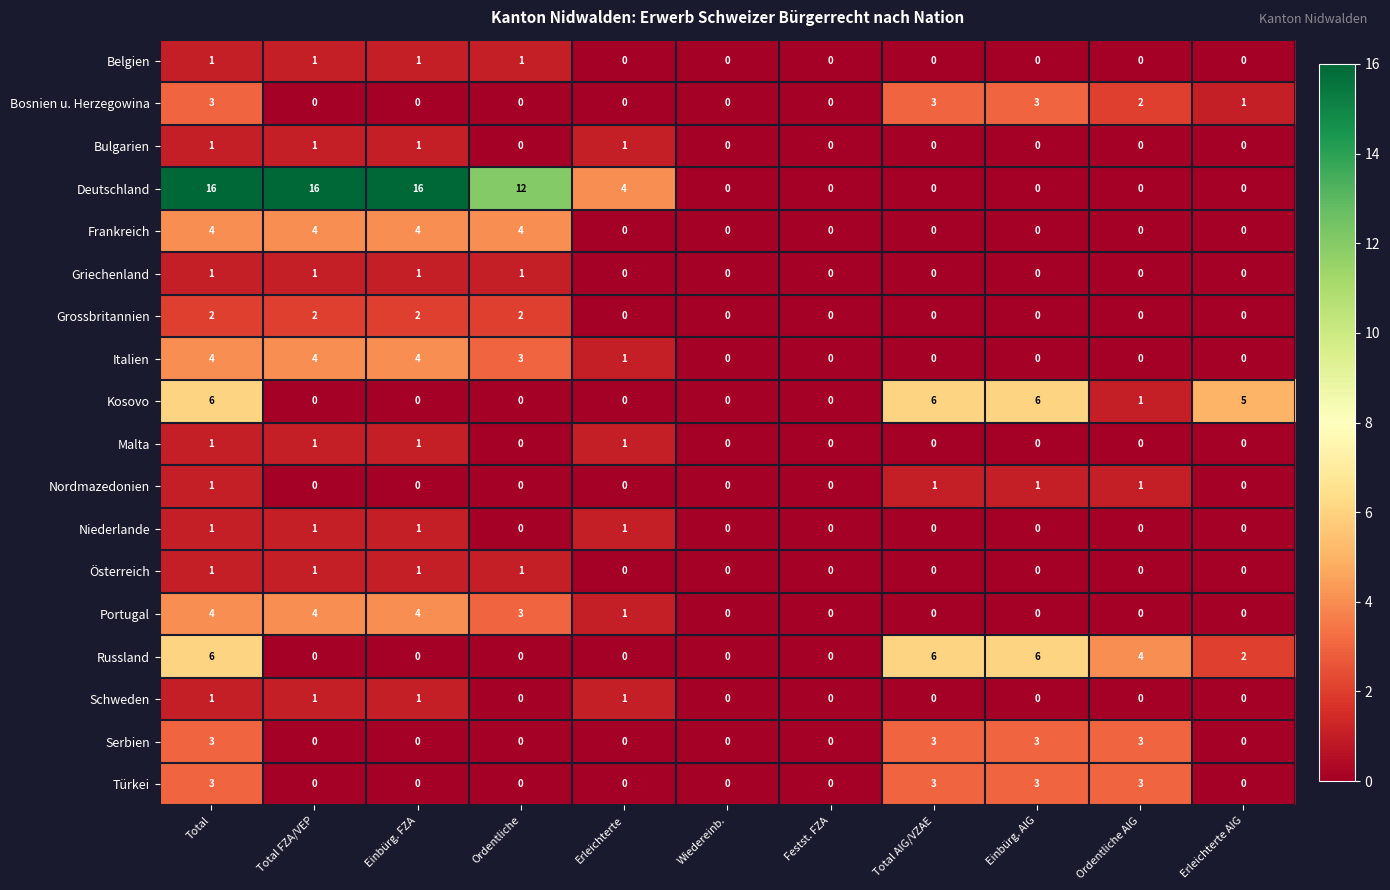

What value does the Kosovo series have at Einbürg. AIG?

6